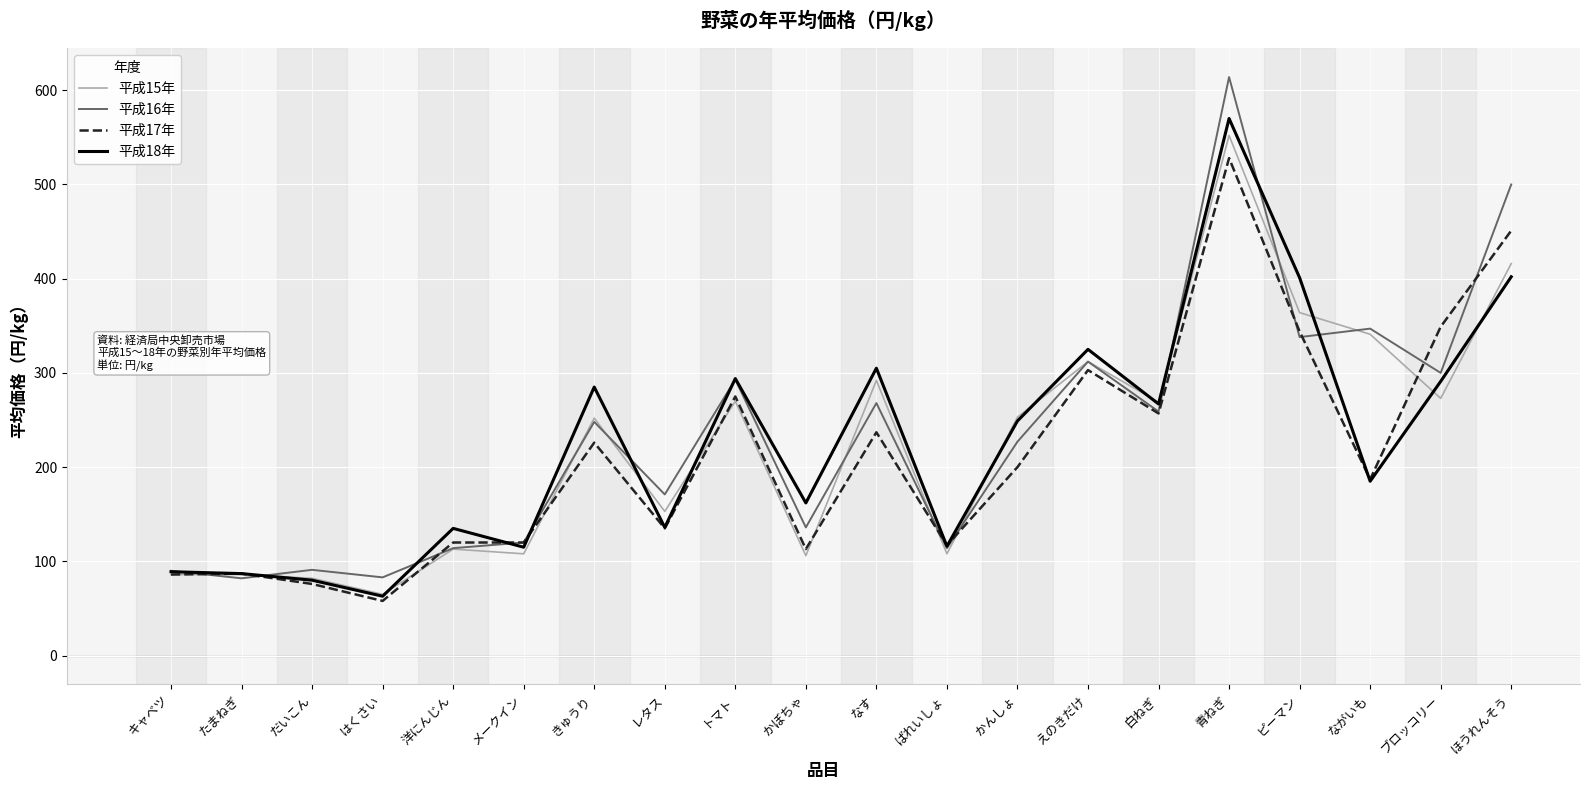

What is the sum of all 平成18年 values?

4557